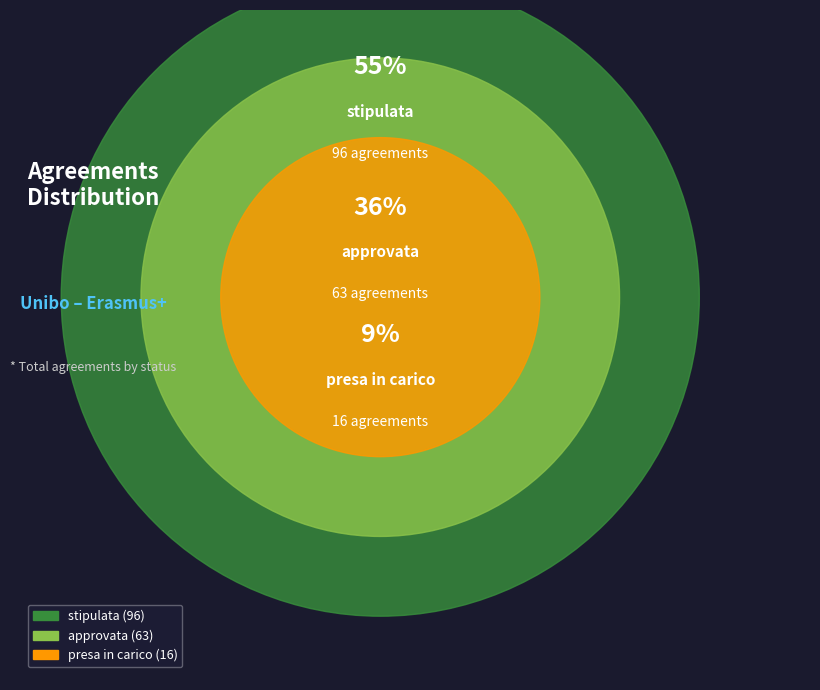

What is the majority slice?

stipulata